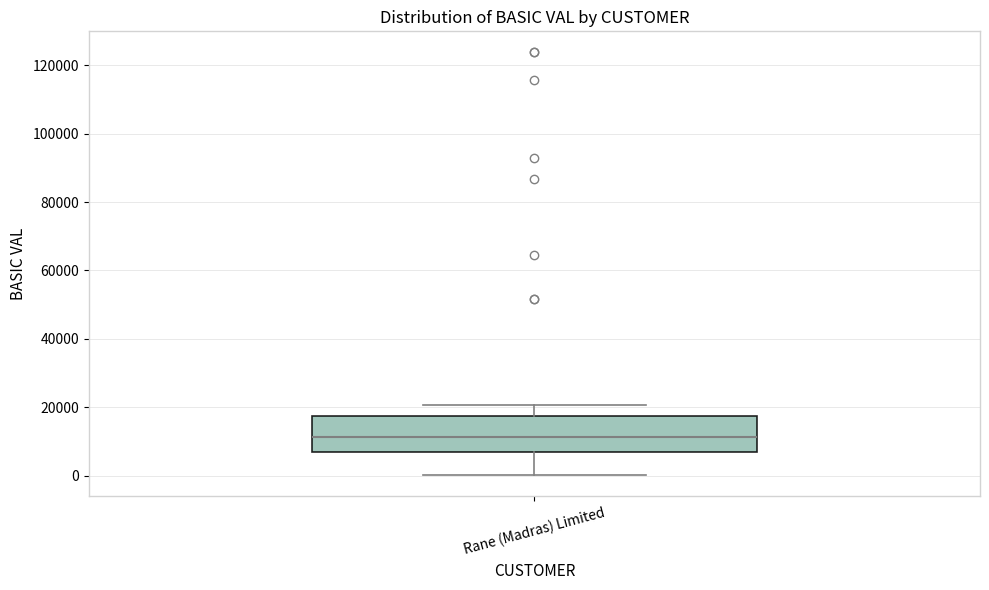

Where does the median line of the box for Rane (Madras) Limited sit on the y-axis? The values are not printed on the chart, so give them approximately, as read against the axis.

12000